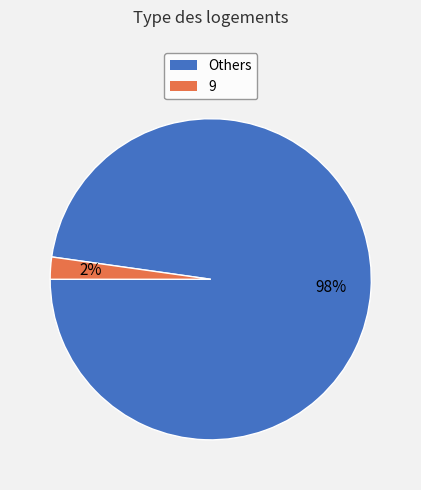

Is the sum of 9 and Others greater than half?

Yes